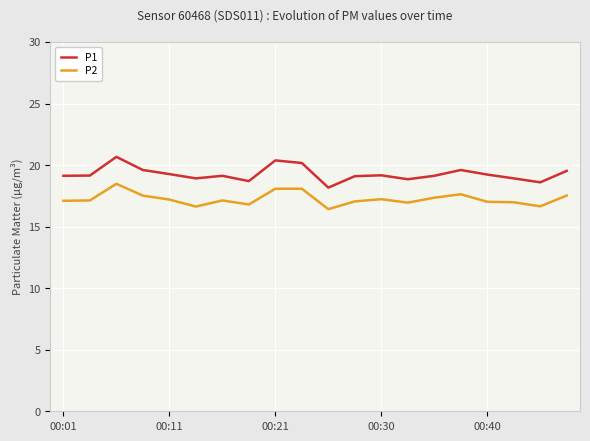

What is the maximum value shown in the chart?

20.7